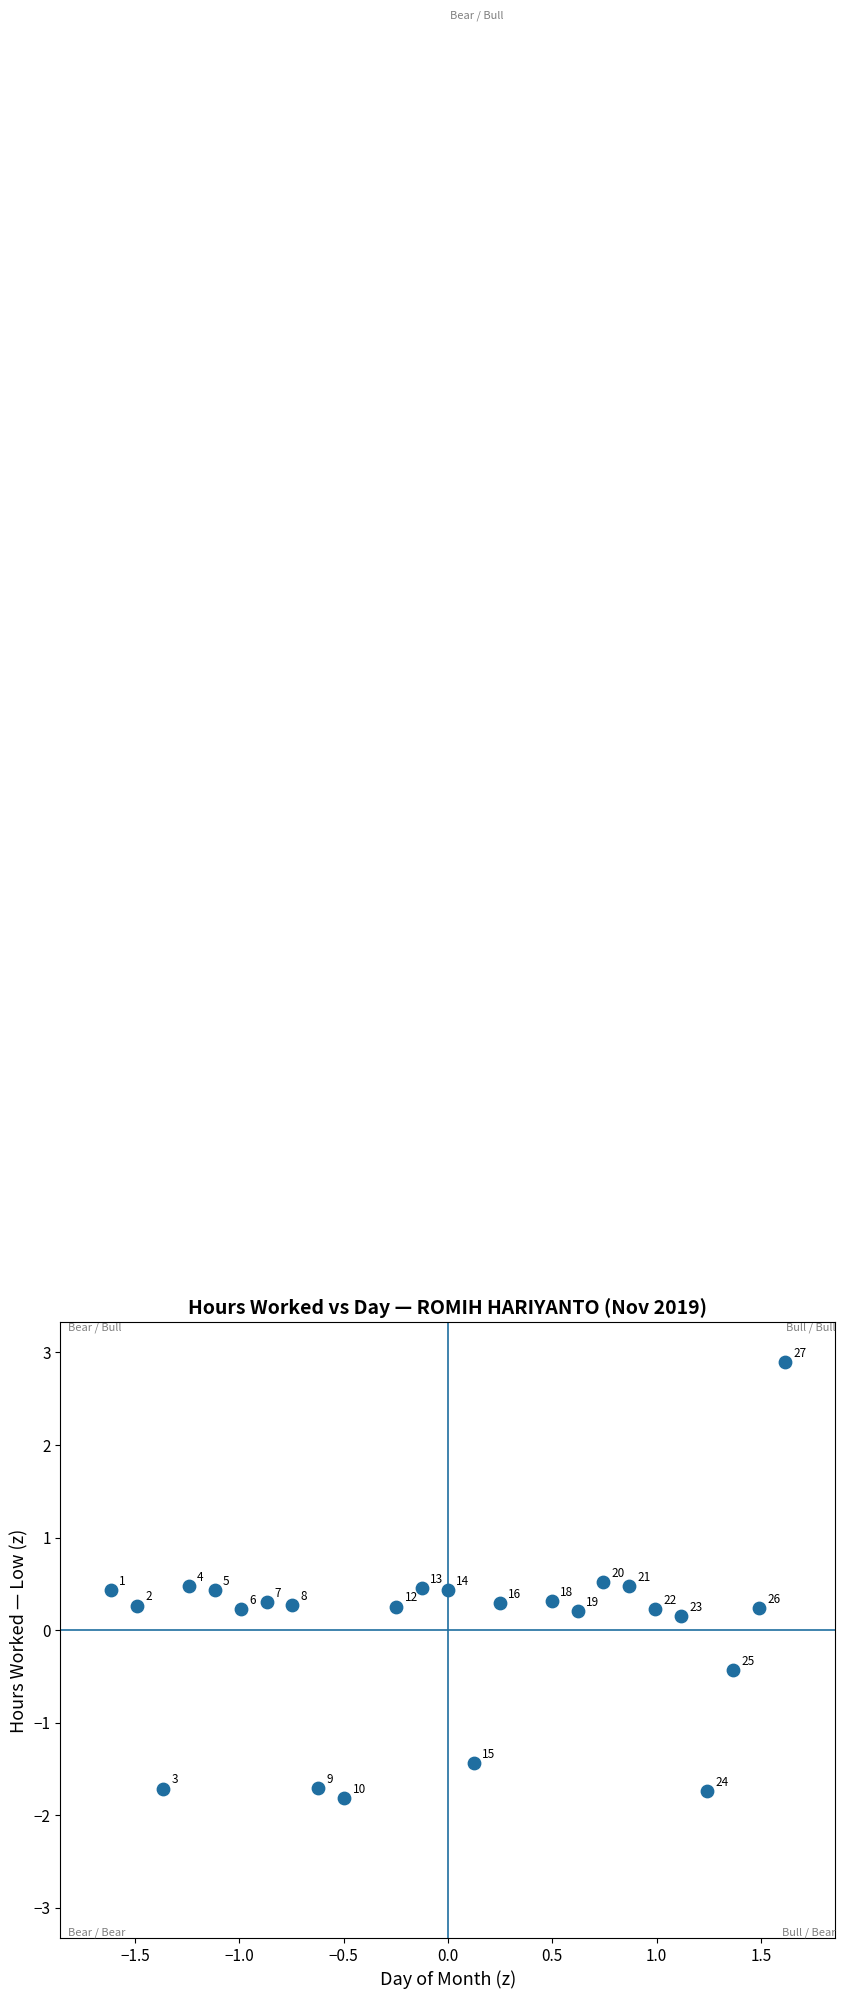

What is the range of Y values (max minus min)?

4.7